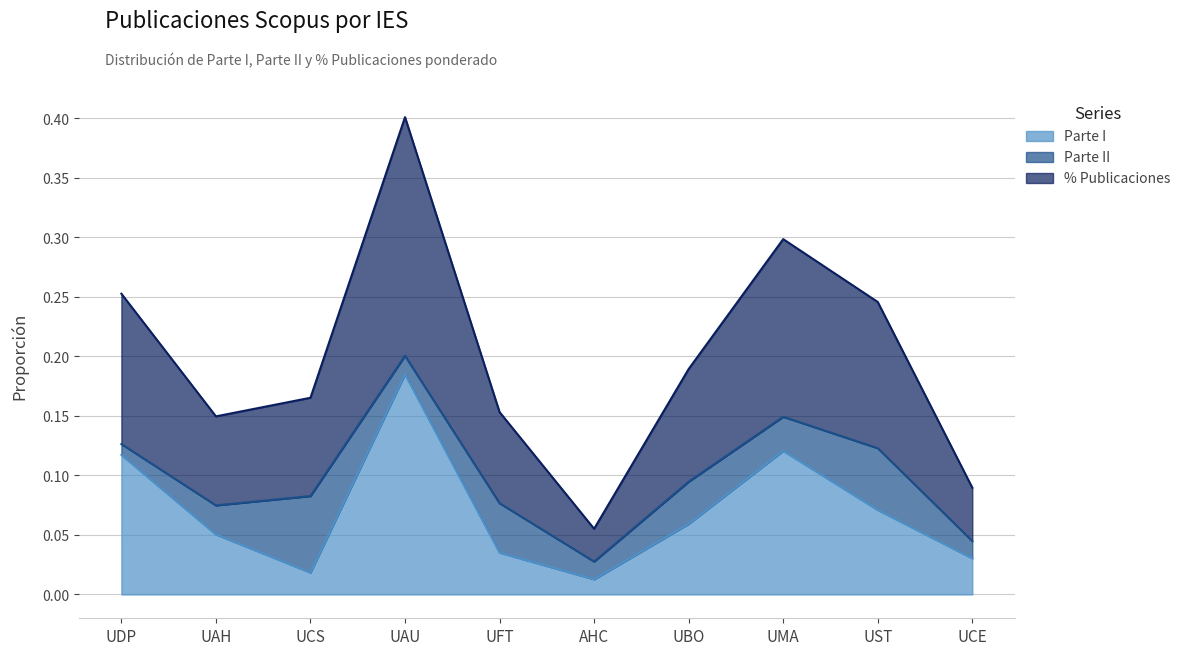

At which label does Parte I reach its peak?

UAU